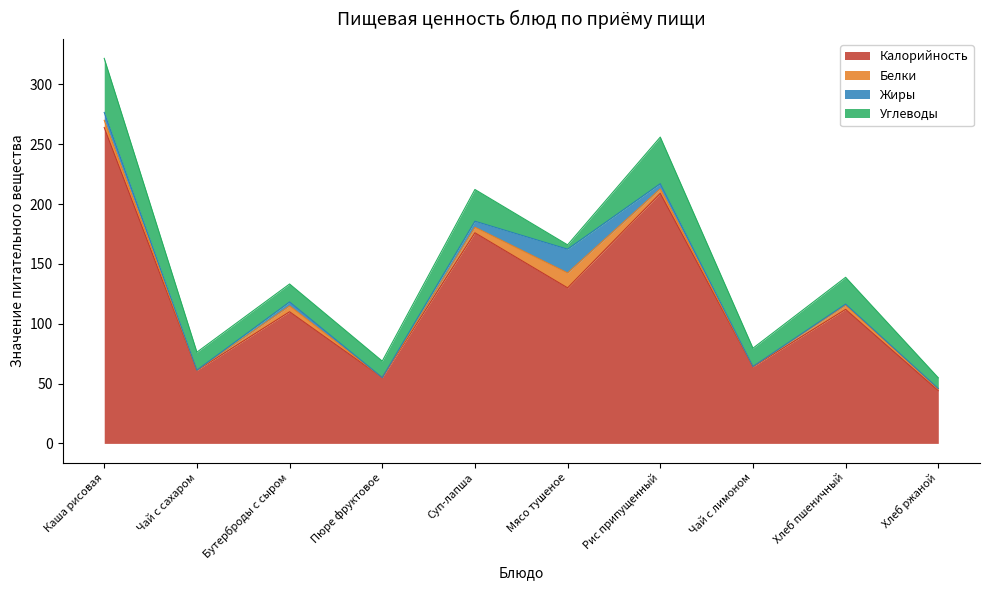

What is the label of the 6th point from the left?

Мясо тушеное